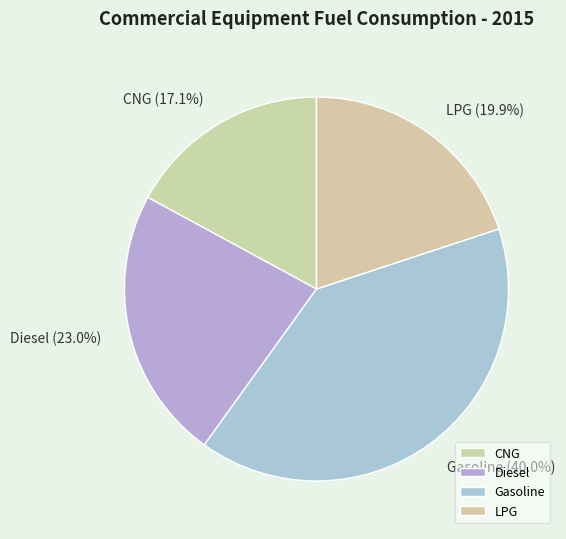

Which has a higher value, CNG or Diesel?

Diesel